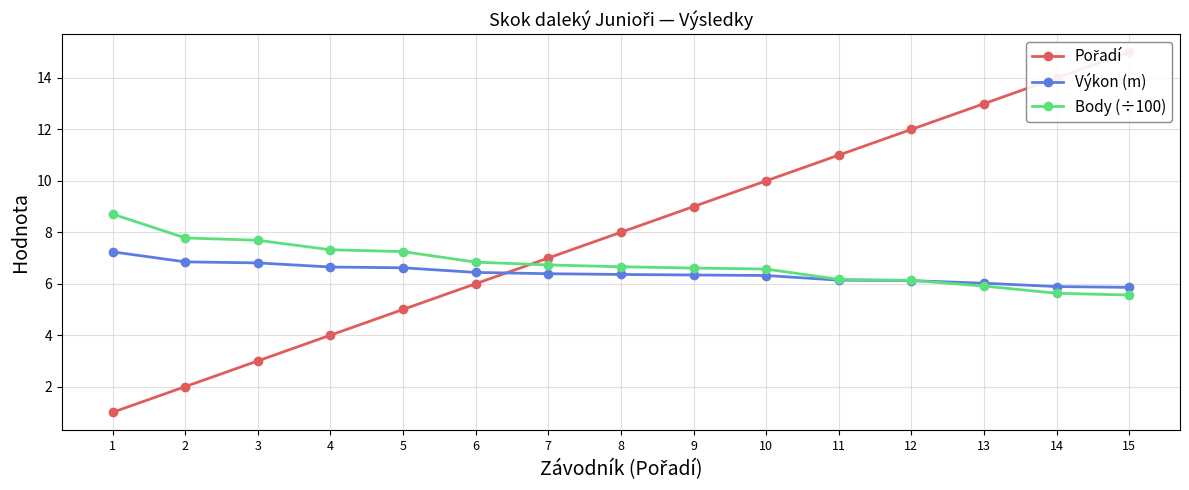

At which category is the sum across all series the highest?

15